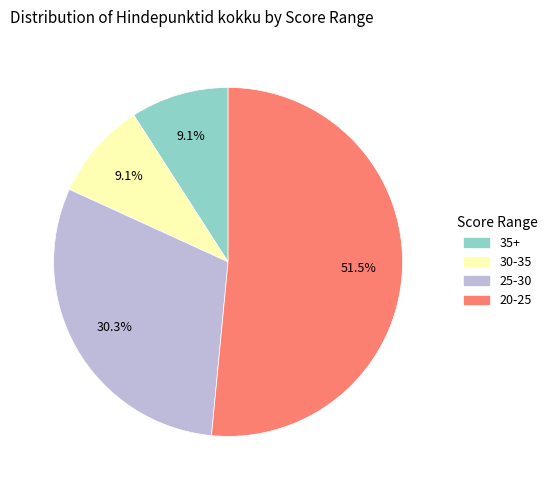

Is there any slice that represents more than half of the pie?

Yes